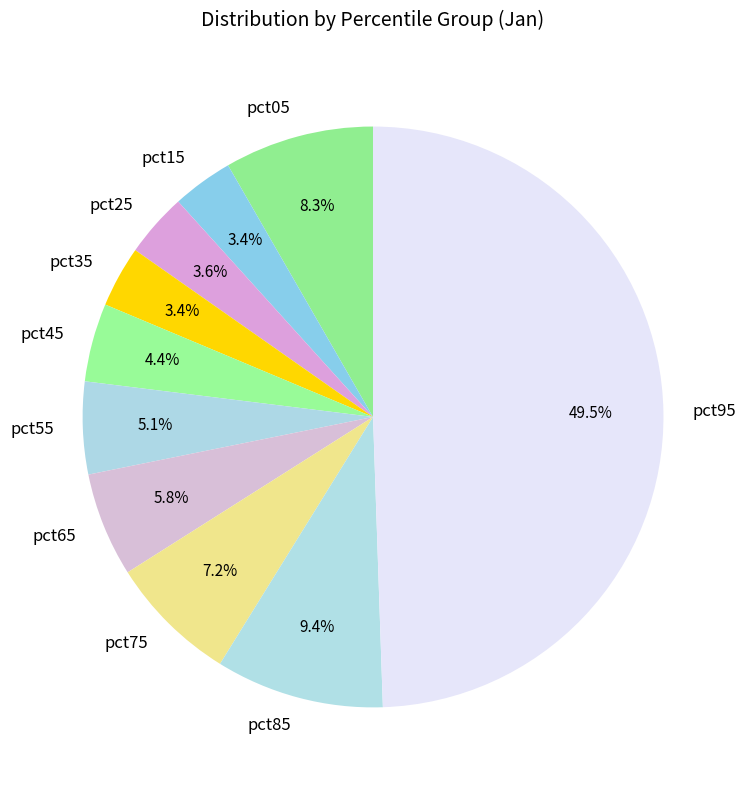

What portion of the pie excludes pct45?

95.6%